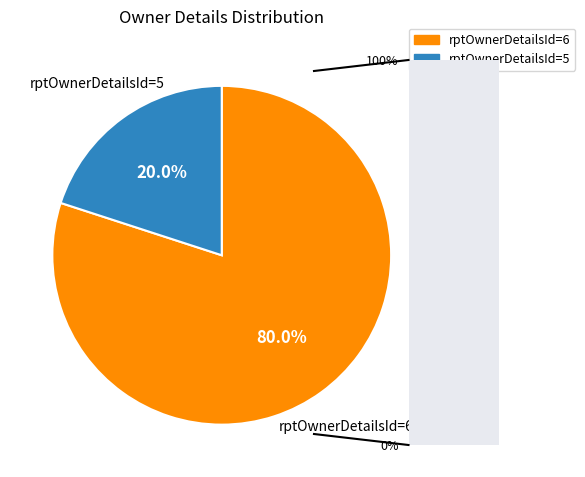

Is there a majority slice in this chart?

Yes